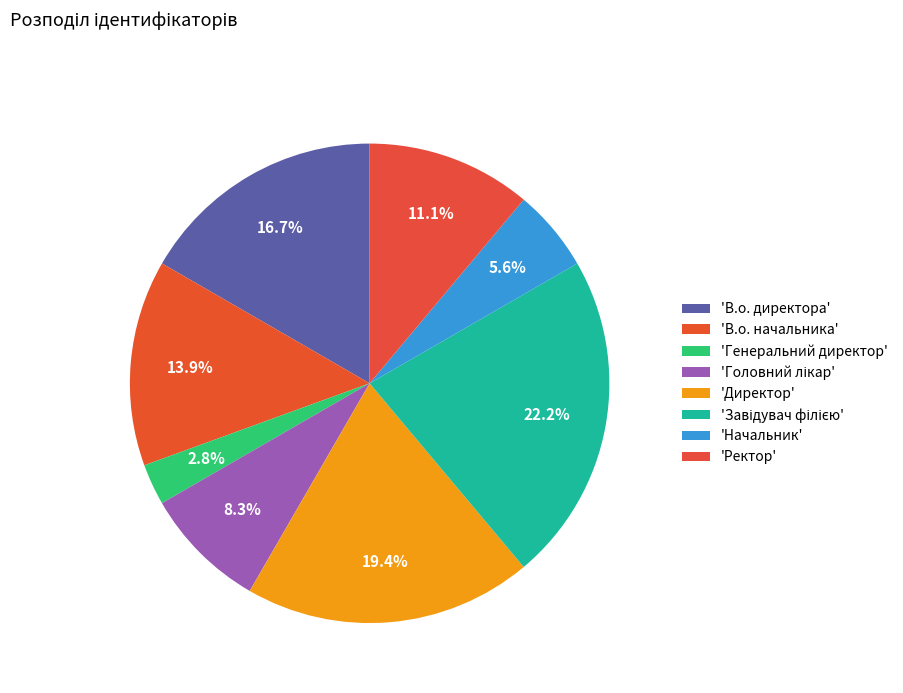

Which category has the biggest portion of the pie?

Завідувач філією